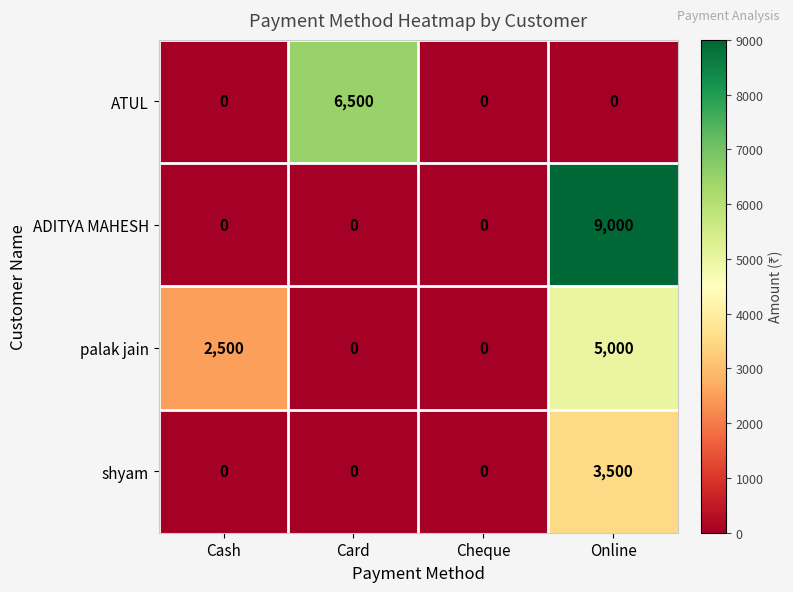

Count the number of data series in this chart.

4